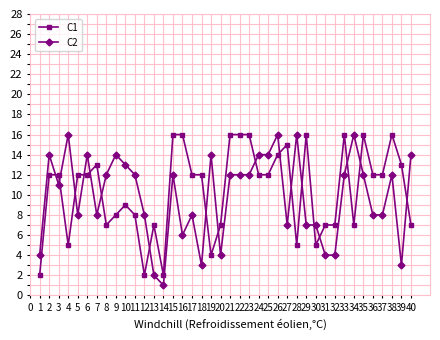

What is the greatest value displayed?

16